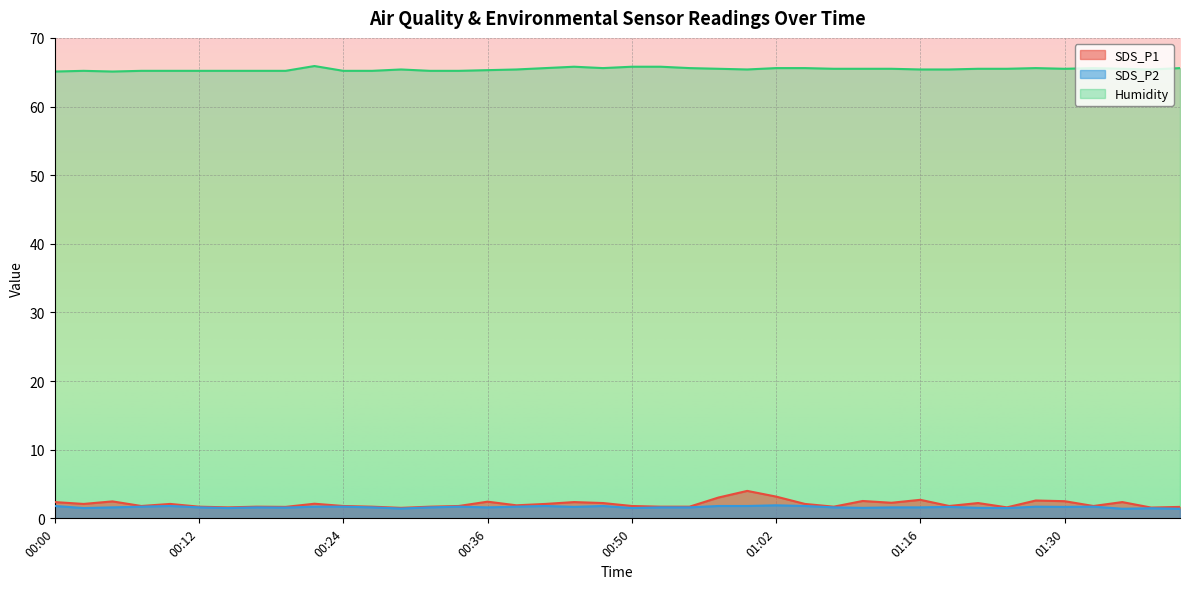

True or false: SDS_P1 has a value of 0.8 at 00:32.

False